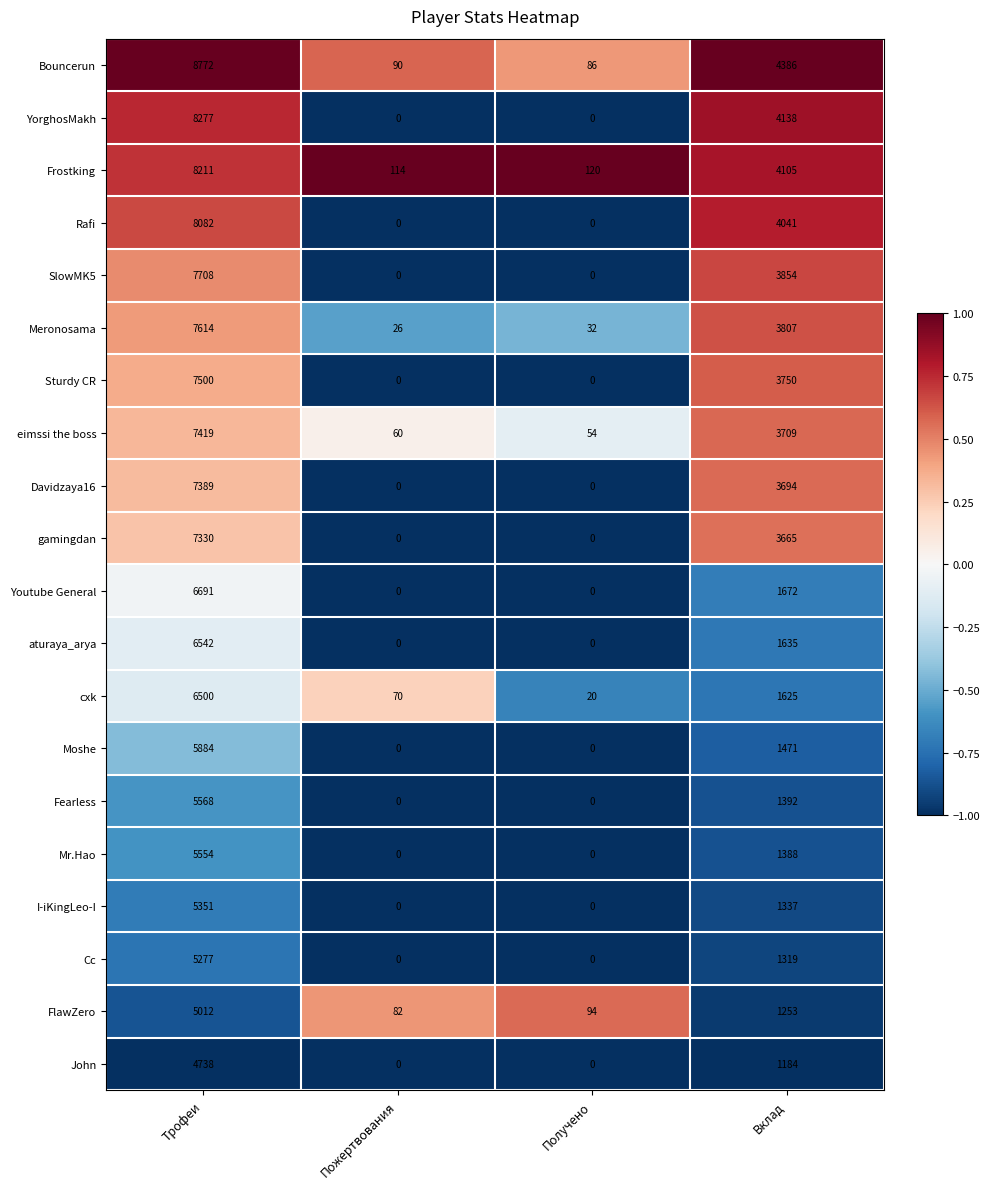

Where does the Mr.Hao series first go above 1388?

Трофеи